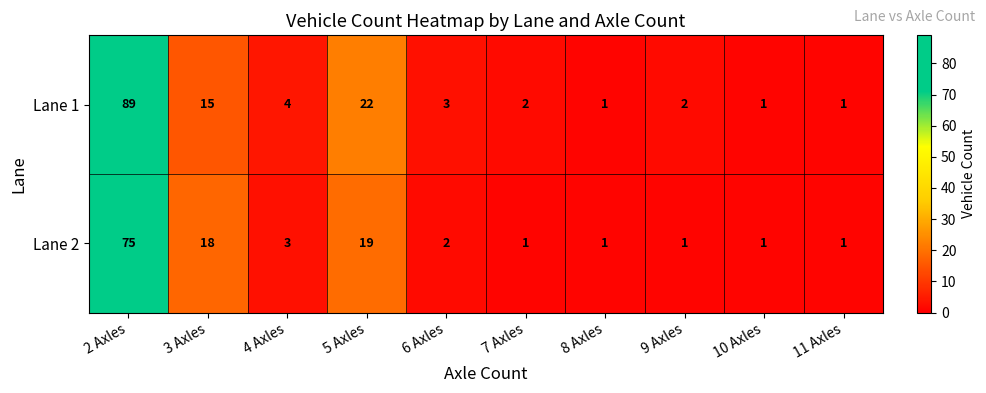

Is it true that Lane 1 equals 18 at 2 Axles?

False